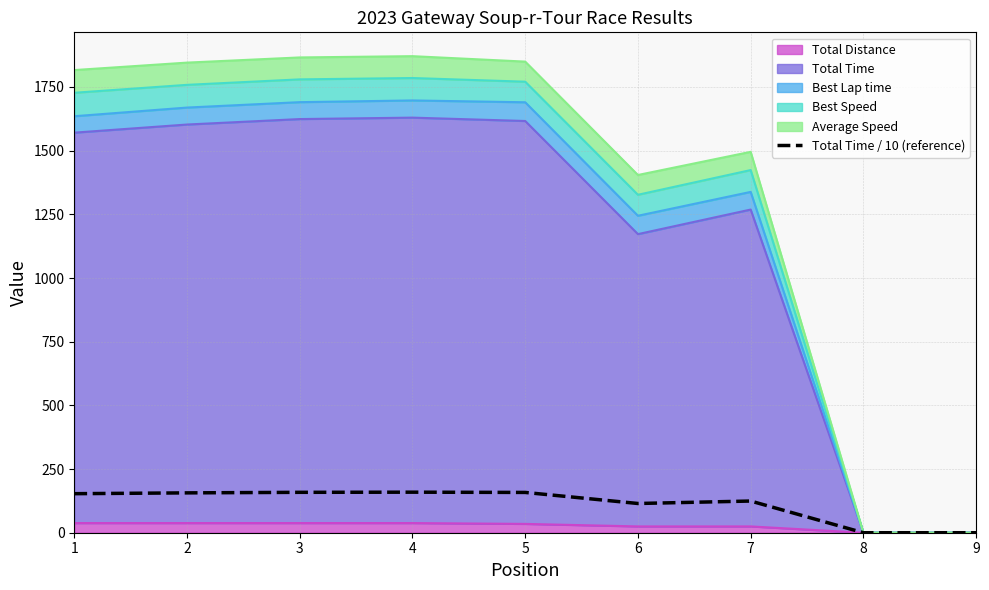

Rank the categories by value from highest to lowest.

4, 3, 5, 2, 1, 7, 6, 8, 9